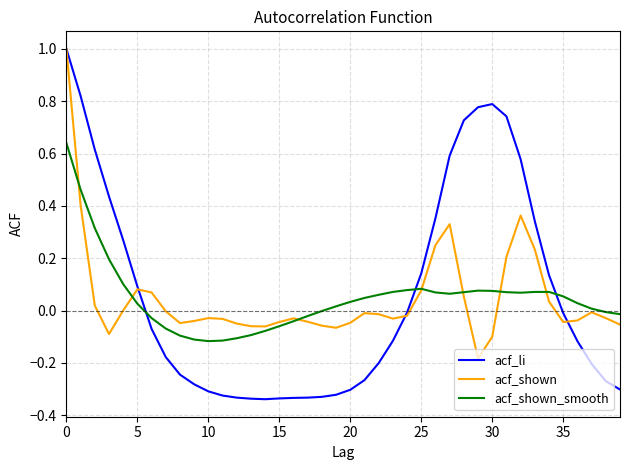

Which series has the largest range (max minus min)?

acf_li